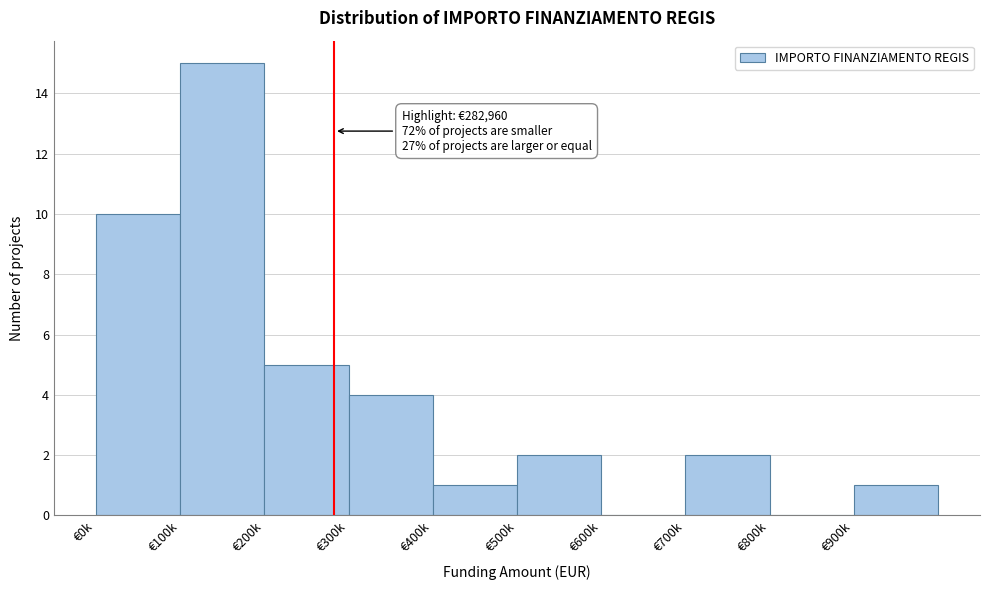

What is the greatest value displayed?

15